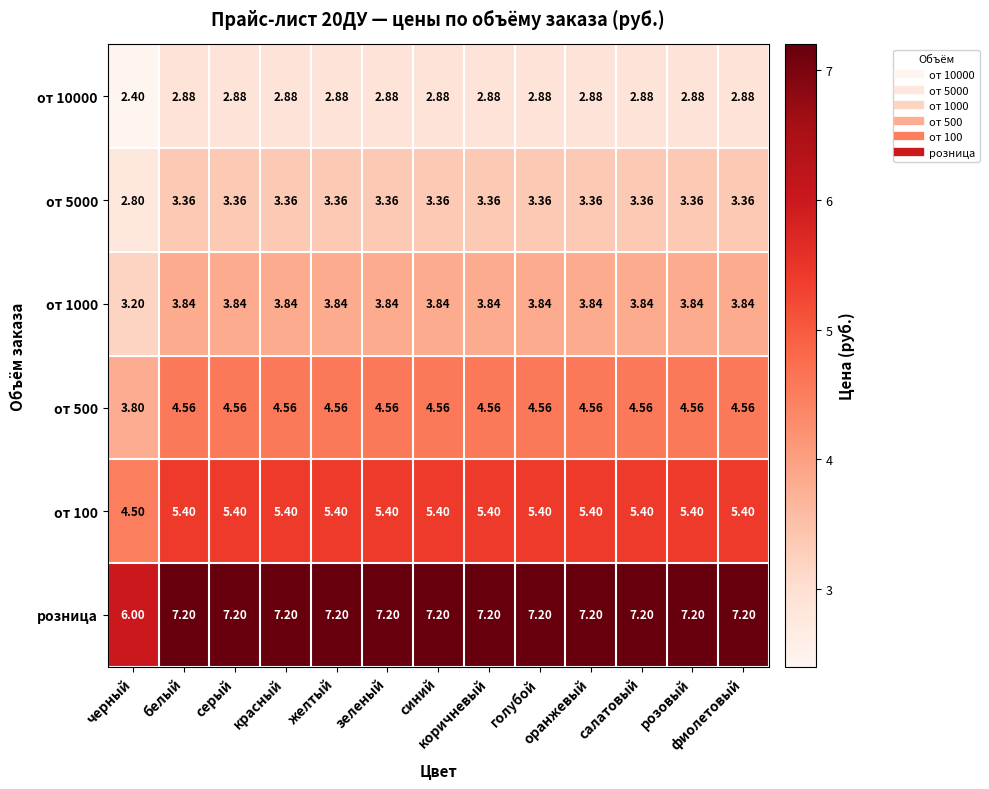

Which series has the largest total across all categories?

розница